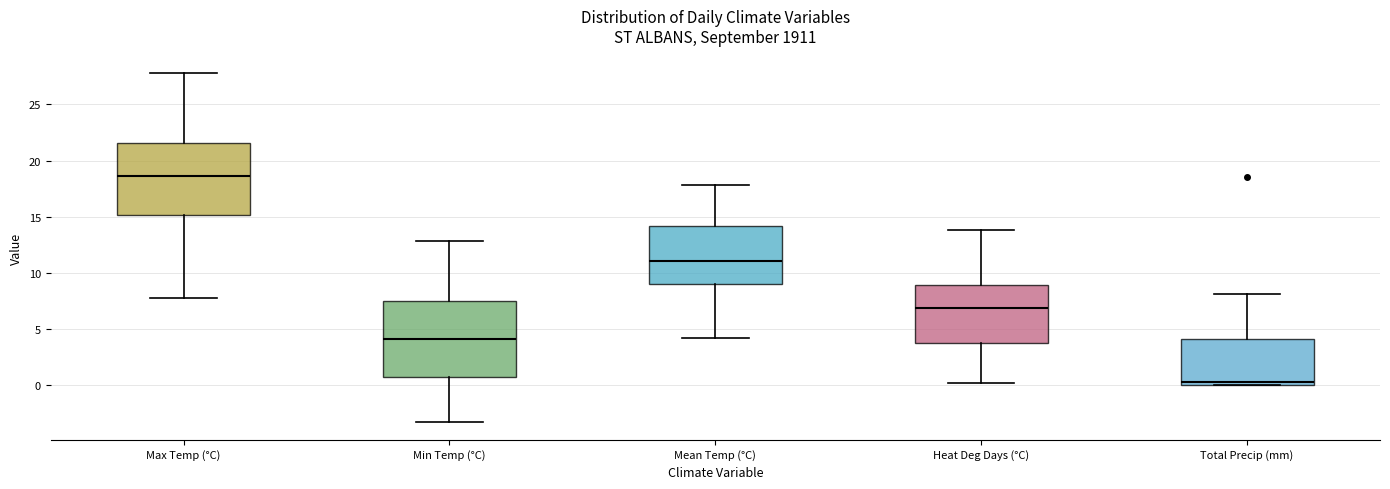

Reading left to right, read every box against the y-axis: the position of its median line, the range the box covers, and the ends of its whiskers. The values are not printed on the chart, so give them approximately, as read against the axis.

Max Temp (°C): median 18.5, box 15.0 to 21.5, whiskers 8.0 to 28.0
Min Temp (°C): median 4.0, box 0.5 to 7.5, whiskers -3.5 to 13.0
Mean Temp (°C): median 11.0, box 9.0 to 14.0, whiskers 4.0 to 18.0
Heat Deg Days (°C): median 7.0, box 4.0 to 9.0, whiskers 0.0 to 14.0
Total Precip (mm): median 0.5, box 0.0 to 4.0, whiskers 0.0 to 8.0